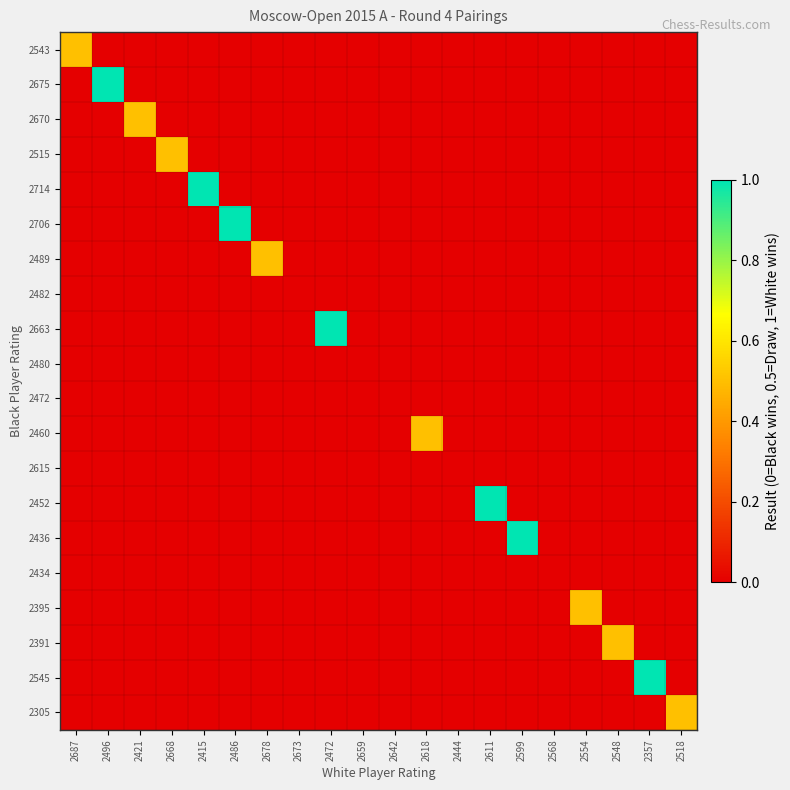

What is the difference between the highest and lowest values at 2486?

1.0